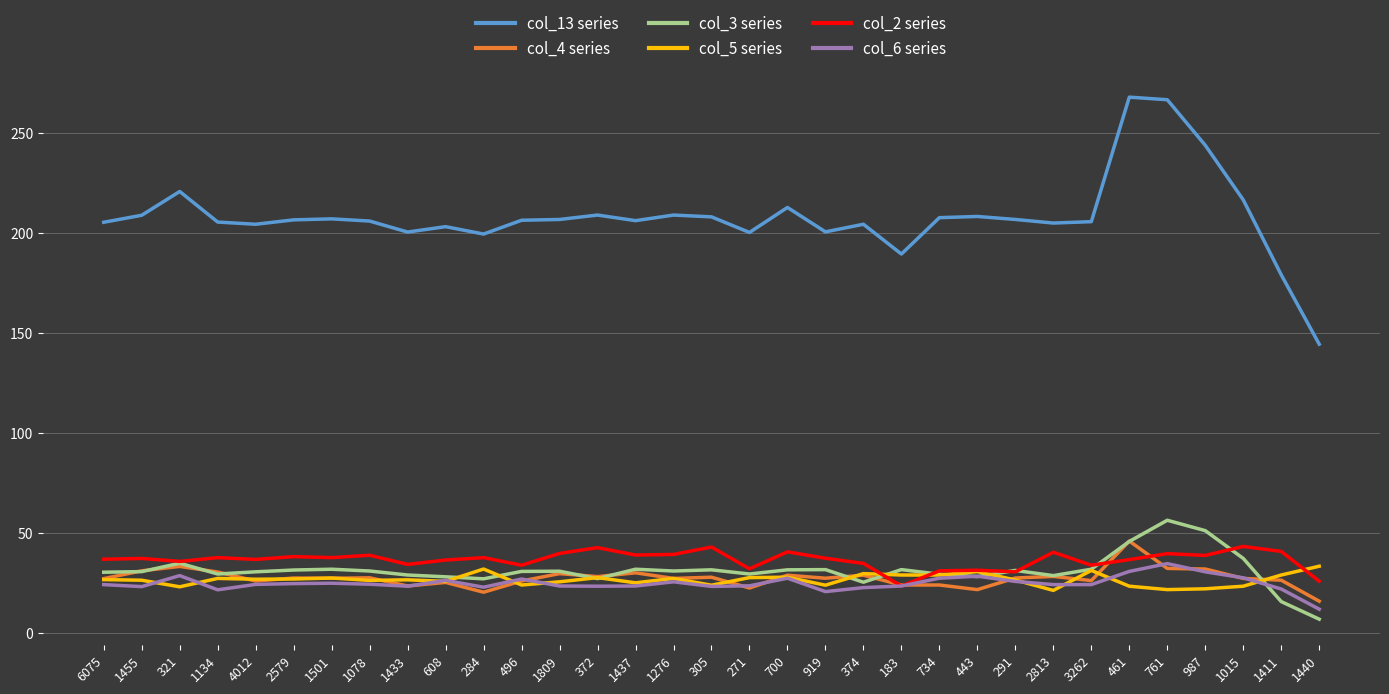

What is the difference between the highest and lowest values at 291?

181.1